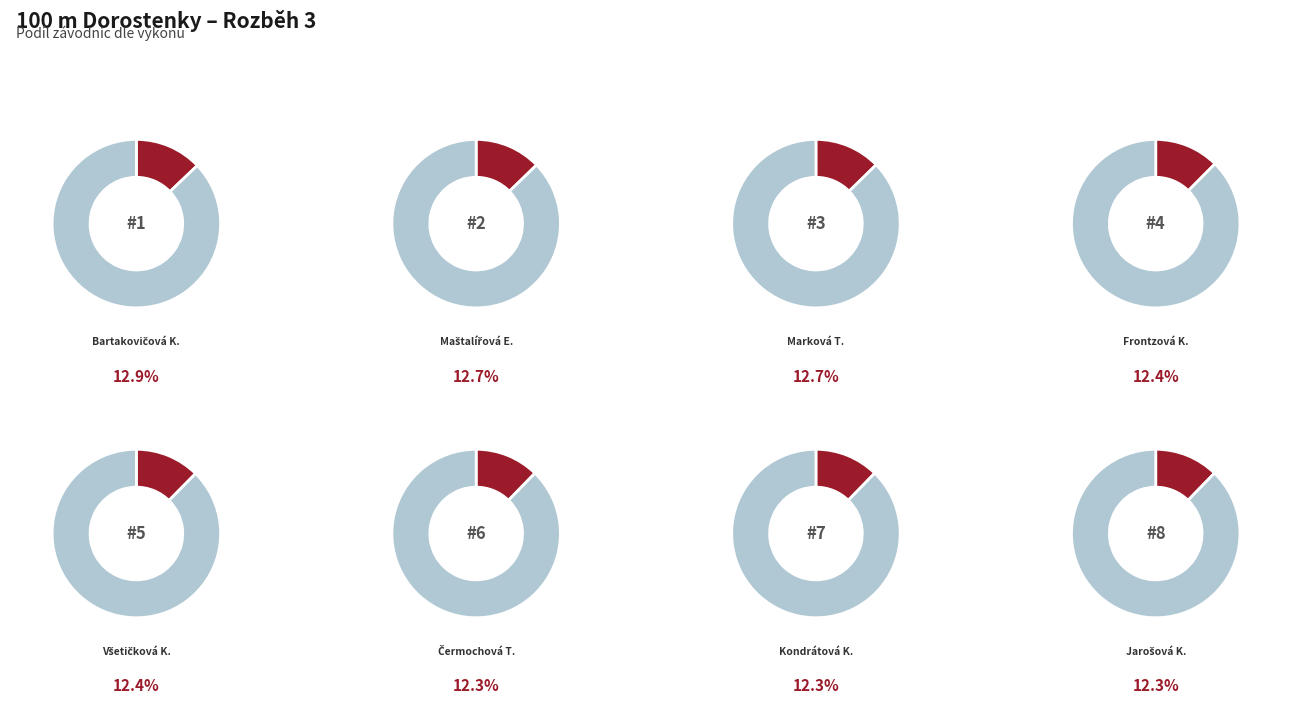

Is the sum of Marková Tereza and Čermochová Tereza greater than half?

No